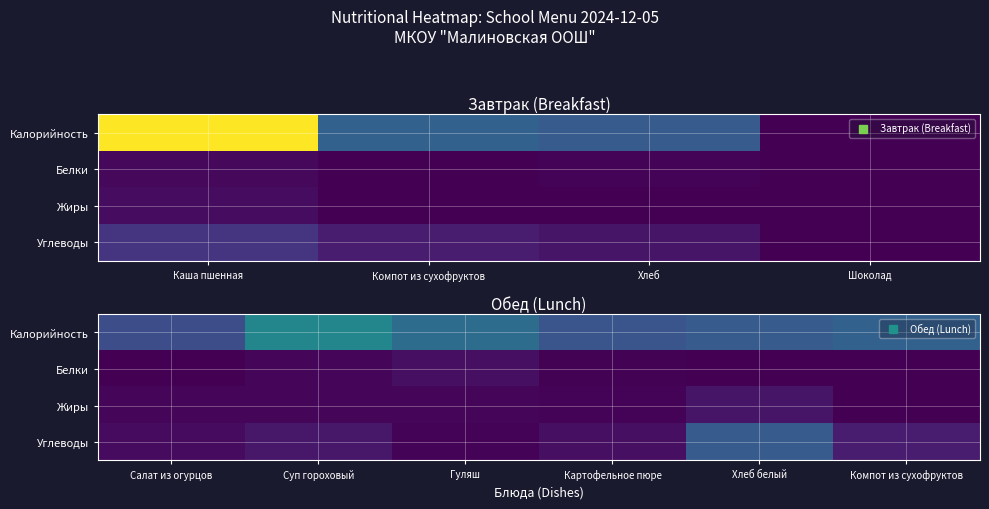

What is the greatest value displayed?

169.8